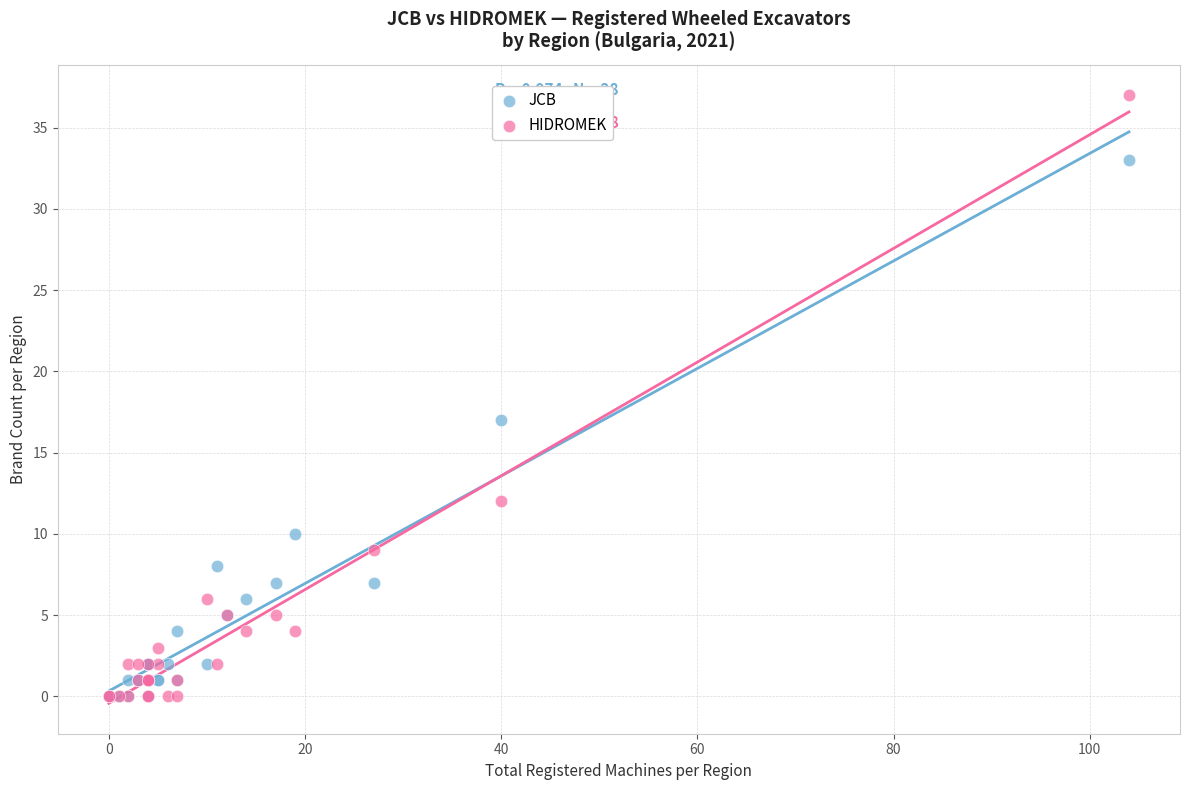

In the HIDROMEK series, what Y value is closest to 18?

12